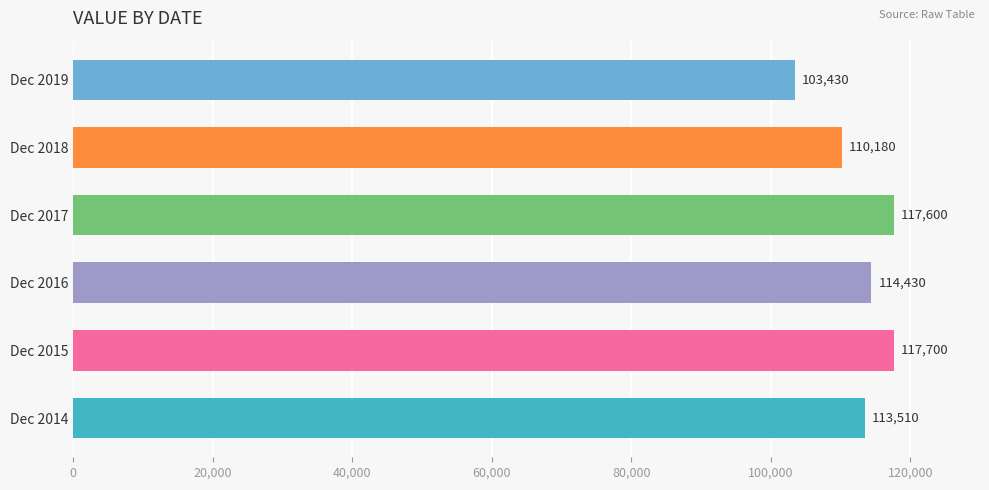

What is the difference between the maximum and minimum values?

14270